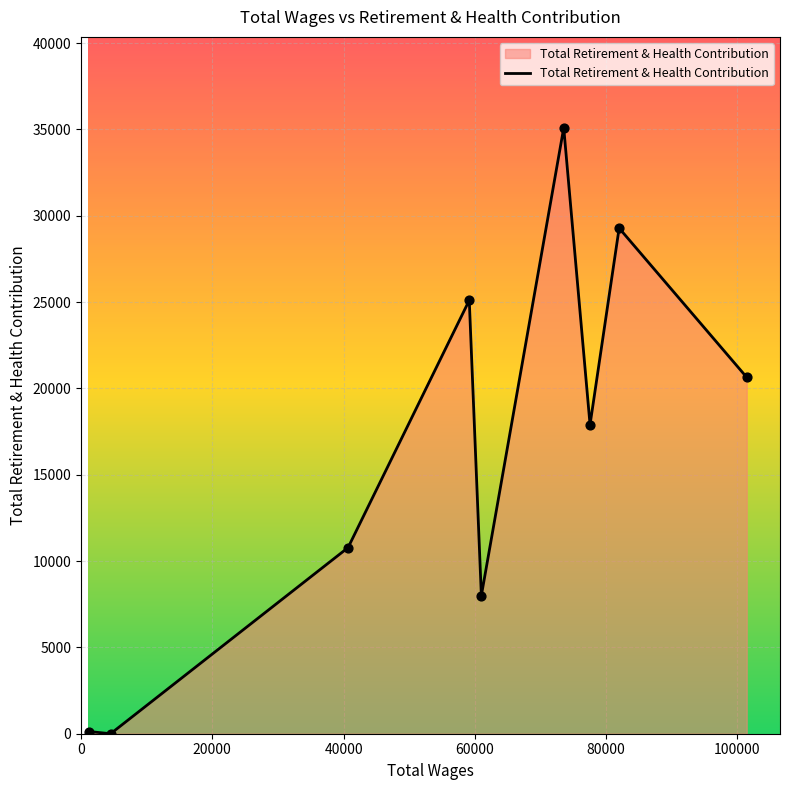

What is the greatest value displayed?

35096